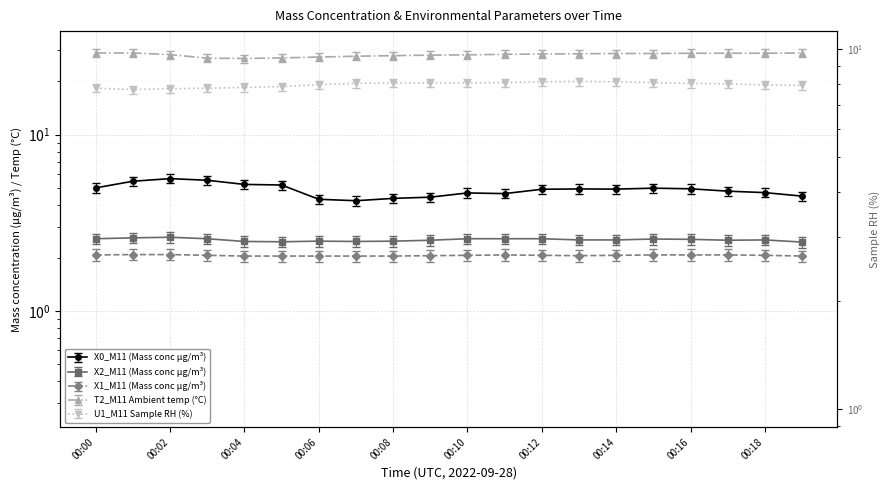

What is the approximate value of X0_M11 (Mass conc μg/m³) at 00:00?

5.0